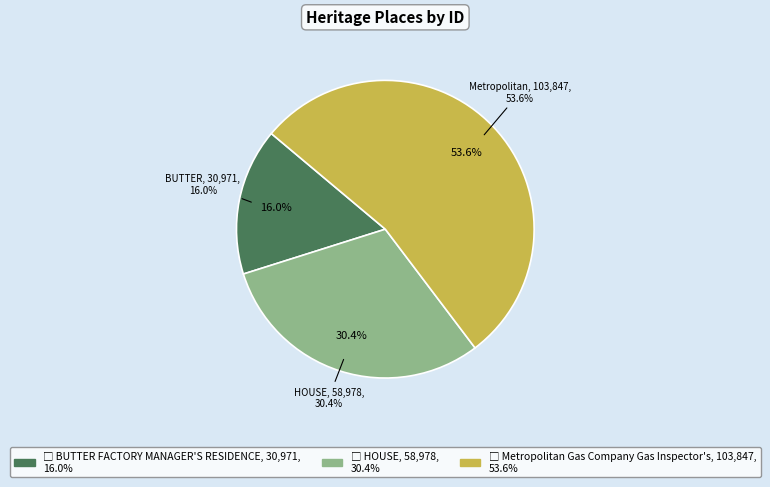

What percentage is NOT represented by Metropolitan Gas Company Gas Inspector's?

46.4%